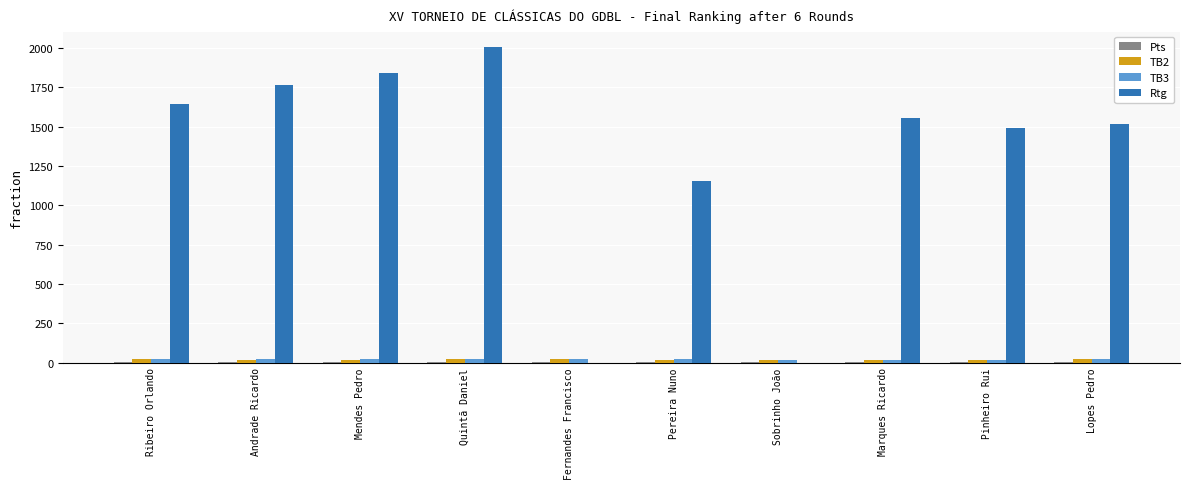

What is the maximum value shown in the chart?

2004.0